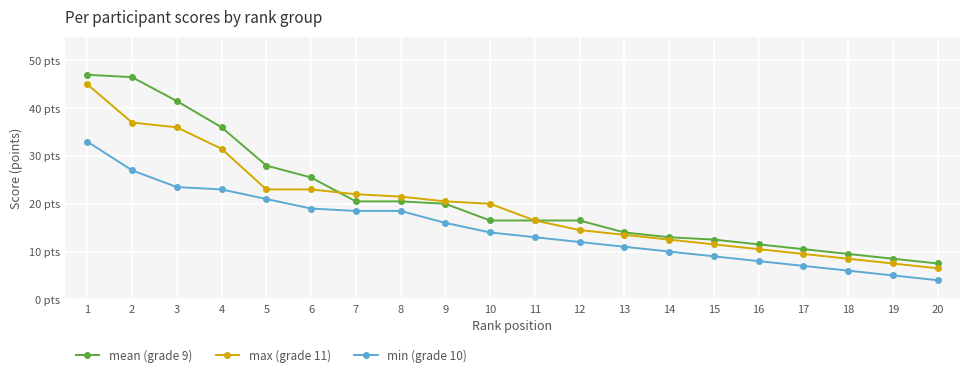

Reading left to right, extract all data points from this chart.

mean (grade 9): 47.0	46.5	41.5	36.0	28.0	25.5	20.5	20.5	20.0	16.5	16.5	16.5	14.0	13.0	12.5	11.5	10.5	9.5	8.5	7.5
max (grade 11): 45.0	37.0	36.0	31.5	23.0	23.0	22.0	21.5	20.5	20.0	16.5	14.5	13.5	12.5	11.5	10.5	9.5	8.5	7.5	6.5
min (grade 10): 33.0	27.0	23.5	23.0	21.0	19.0	18.5	18.5	16.0	14.0	13.0	12.0	11.0	10.0	9.0	8.0	7.0	6.0	5.0	4.0